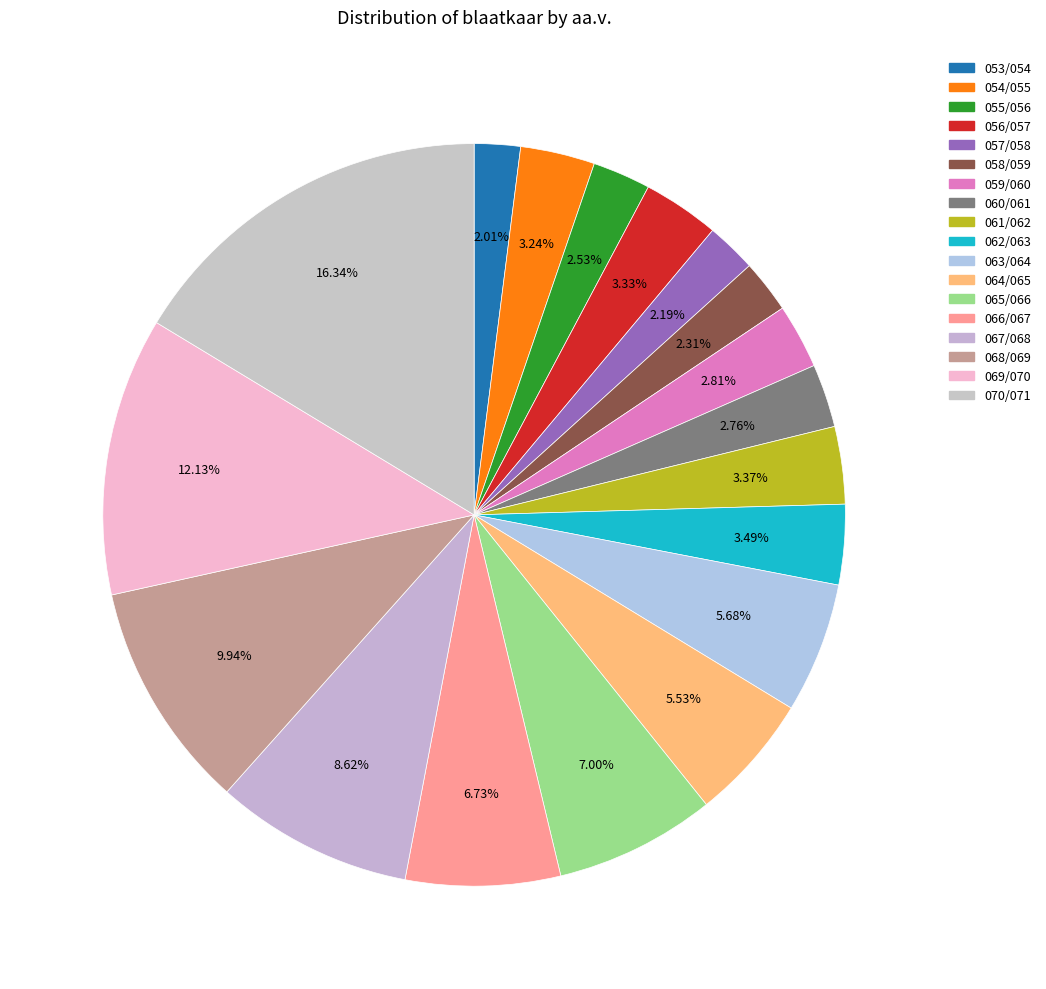

The 069/070 slice represents 12% of the pie. True or false?

True